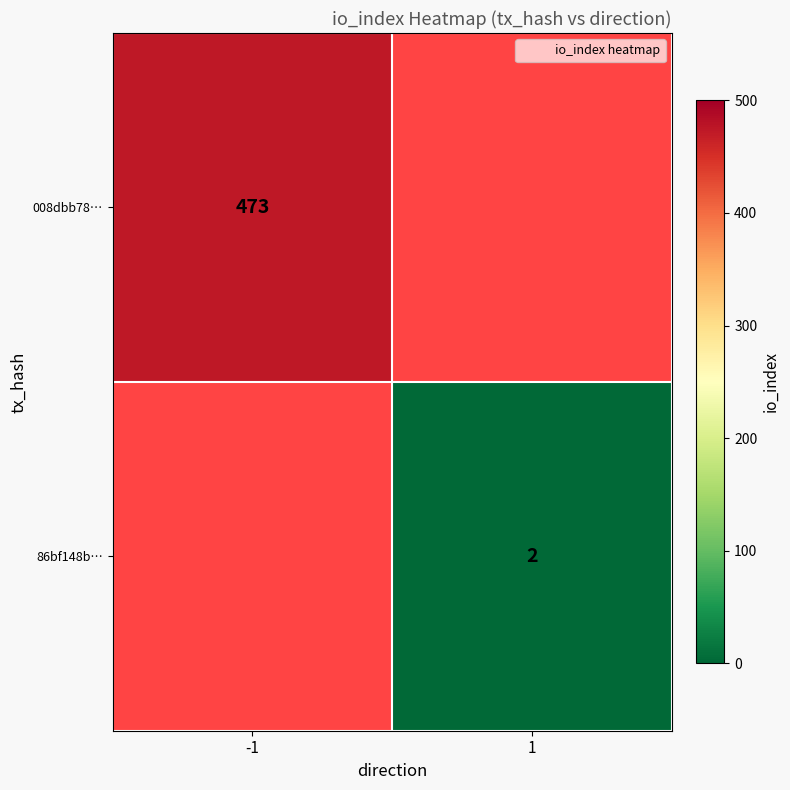

Between -1 and 1, which is larger?

1